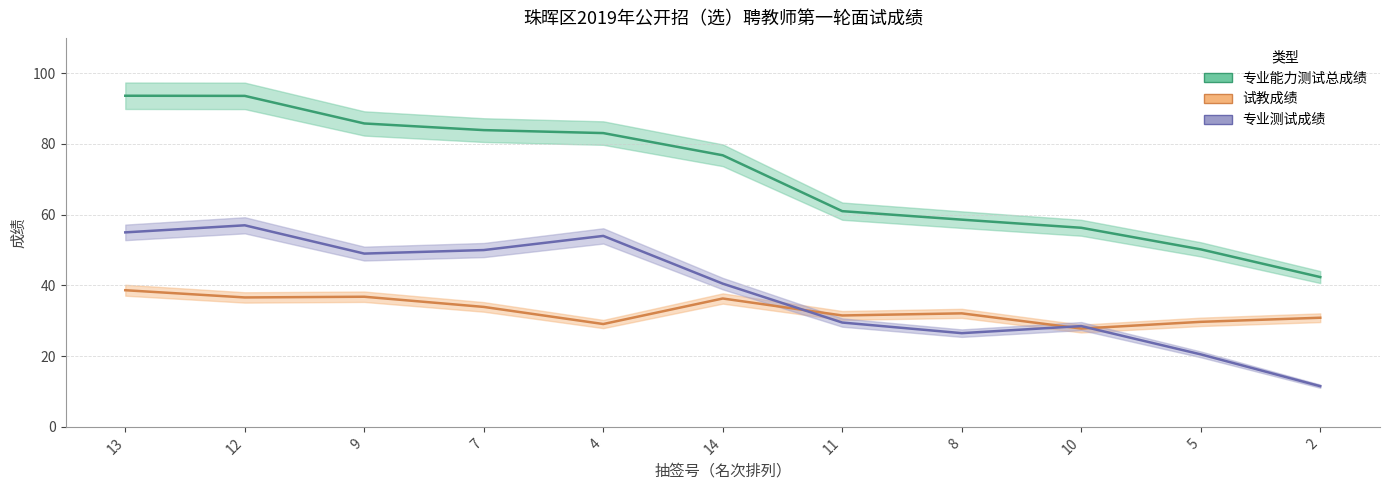

What is the value of the 试教成绩 point at the 5th from the left?

29.1